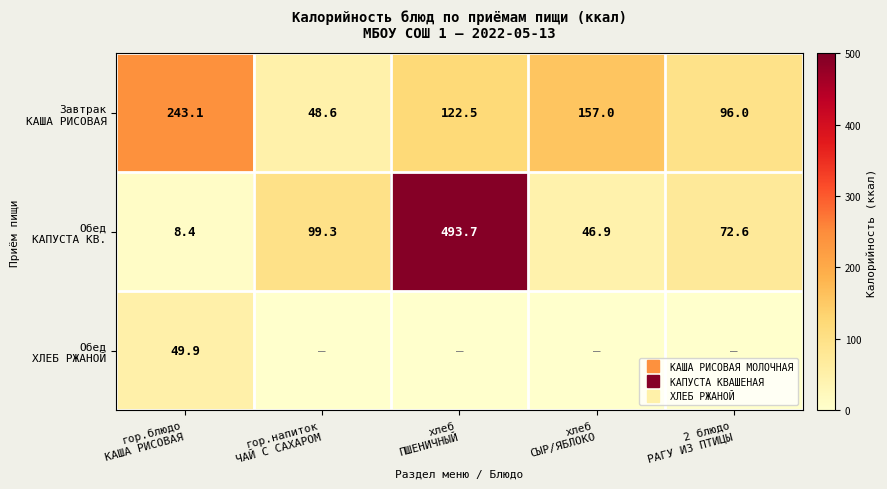

How many data points does each series have?

5